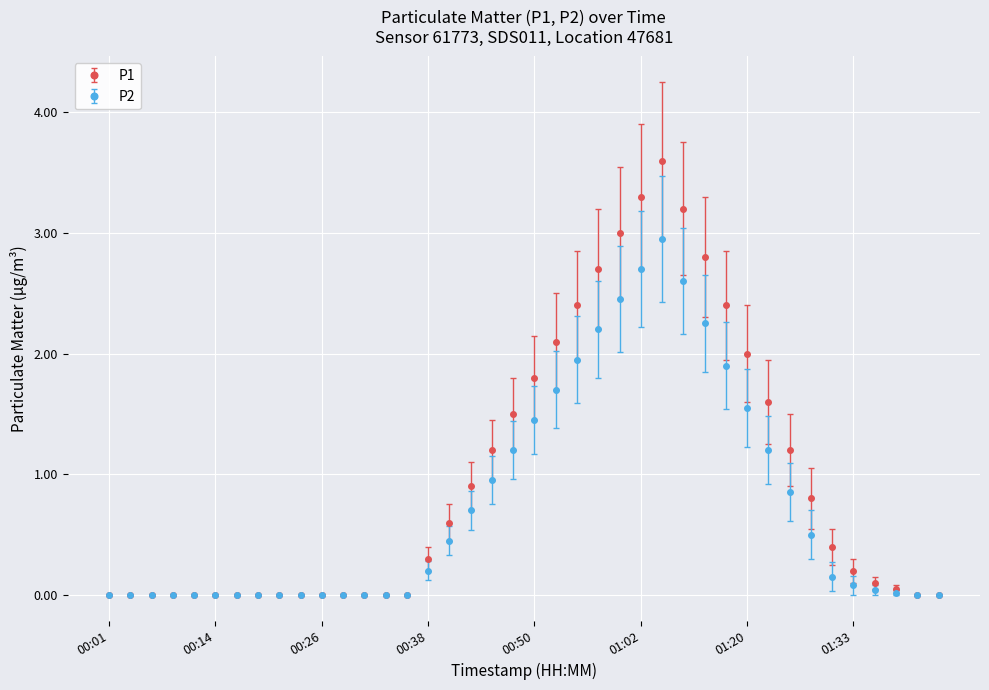

How many distinct data groups are displayed?

2